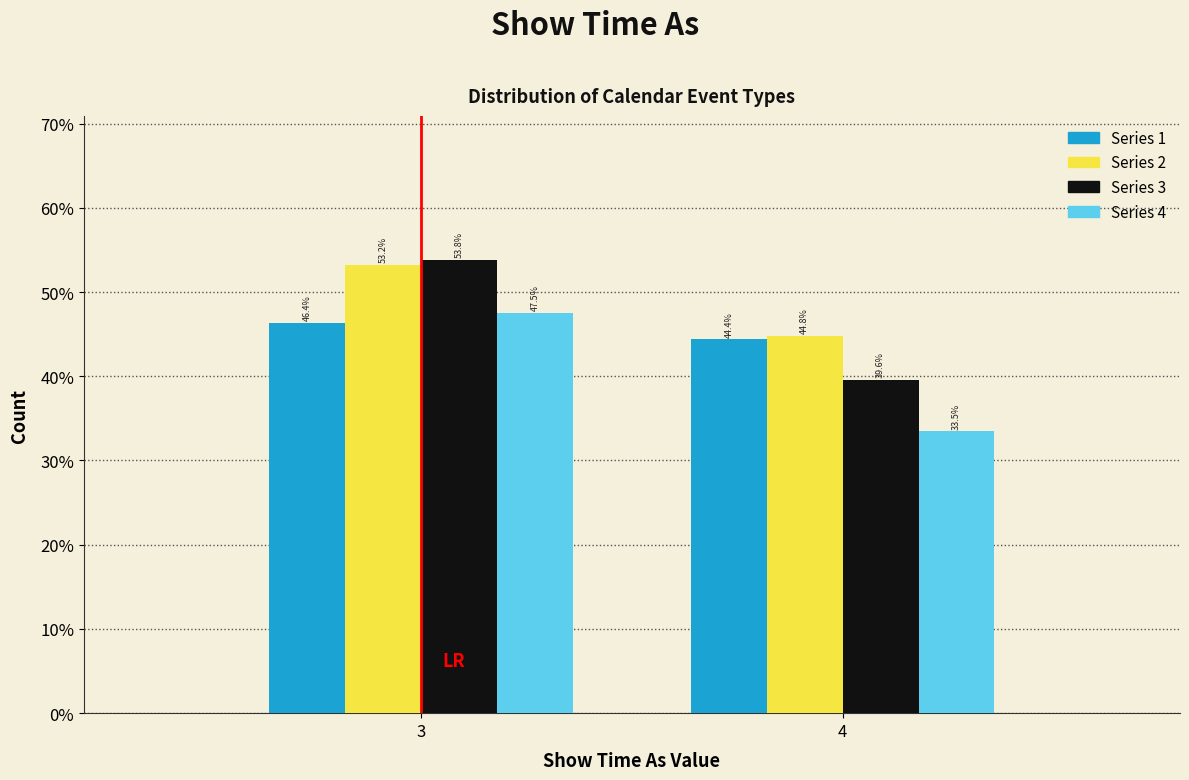

Reading left to right, what are all the values shown in this chart?

Series 1: 3=46.4	4=44.4
Series 2: 3=53.2	4=44.8
Series 3: 3=53.8	4=39.6
Series 4: 3=47.5	4=33.5